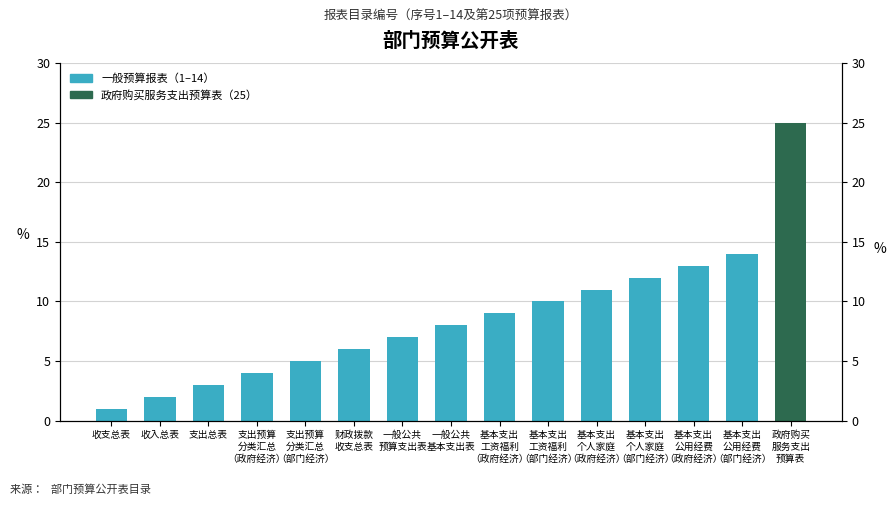

Which category has the lowest value across all series?

收支总表